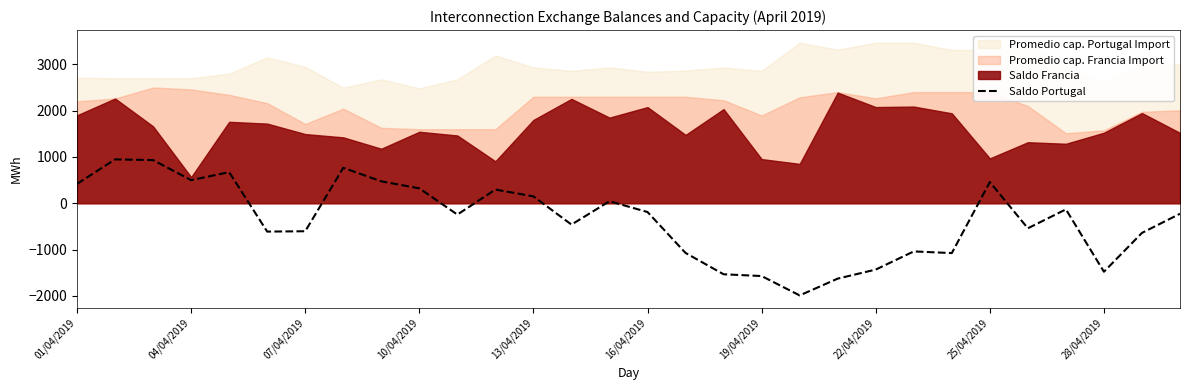

The value of Saldo Portugal at 28/04/2019 is -1476.7. True or false?

True